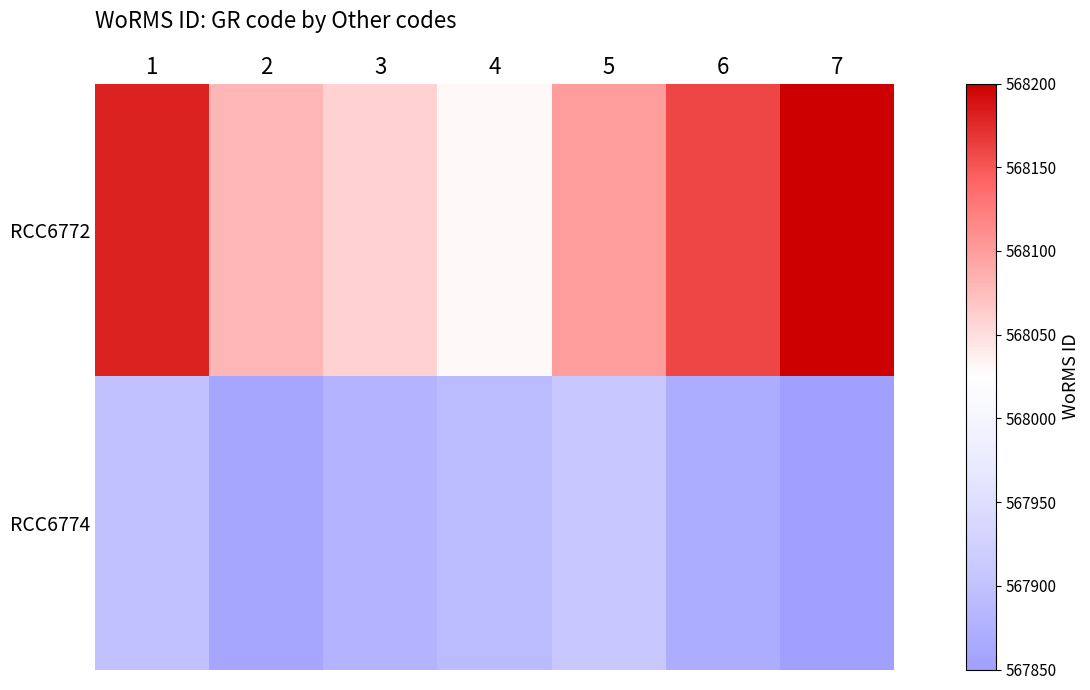

What is the spread (max minus min) of values at 5?

190